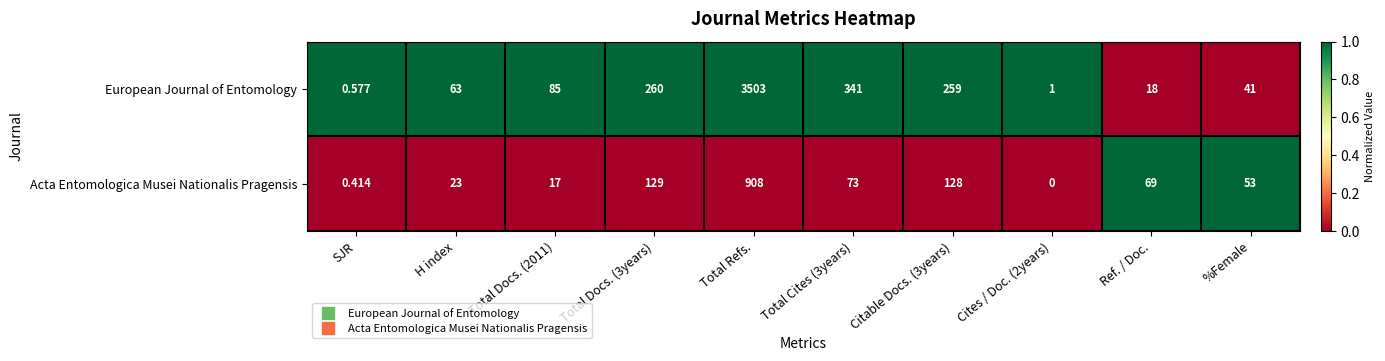

Which series changed the most between Total Docs. (2011) and Total Cites (3years)?

European Journal of Entomology